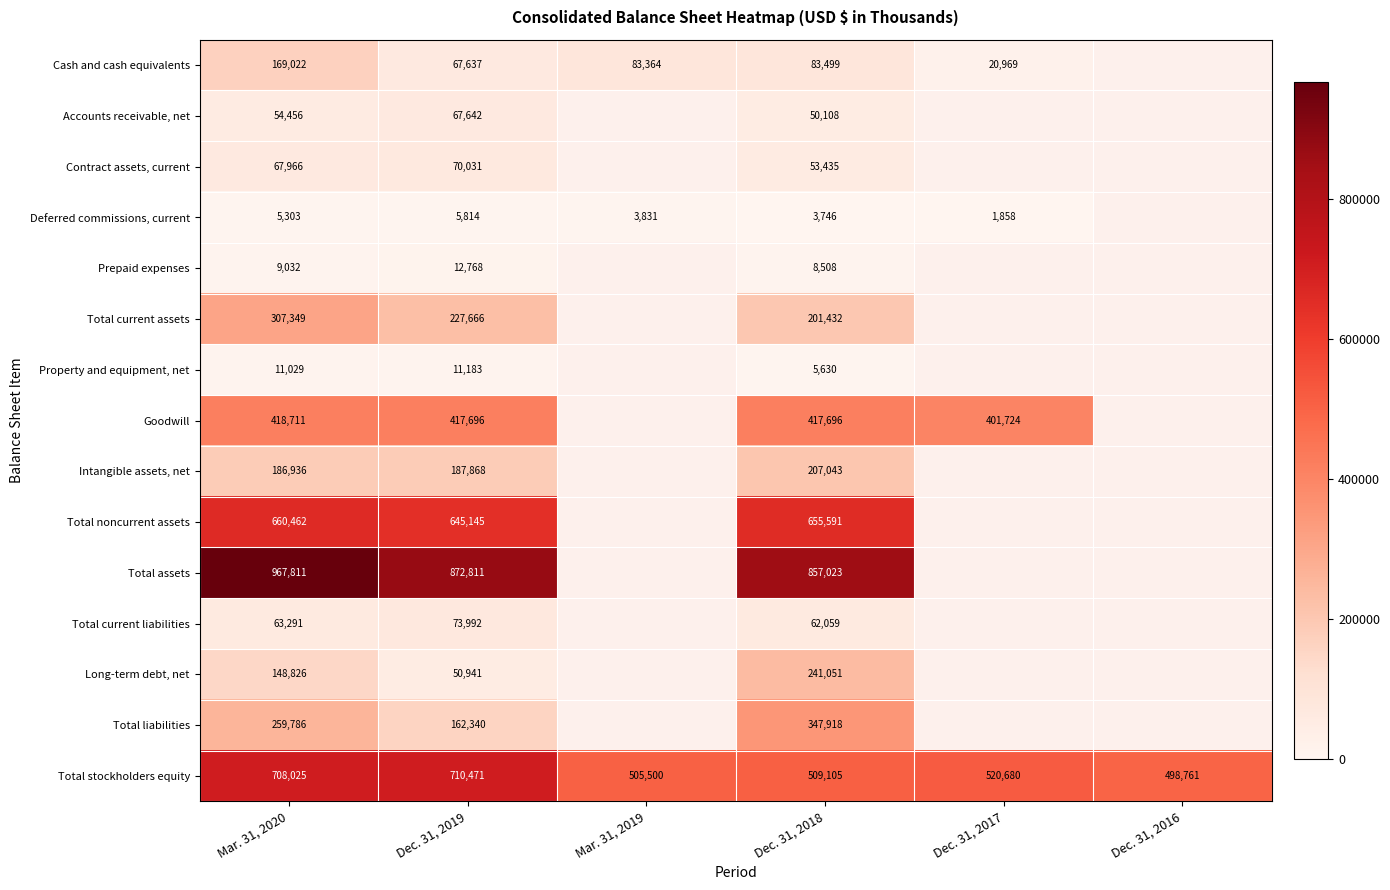

What is the sum of all Total stockholders equity values?

3452542